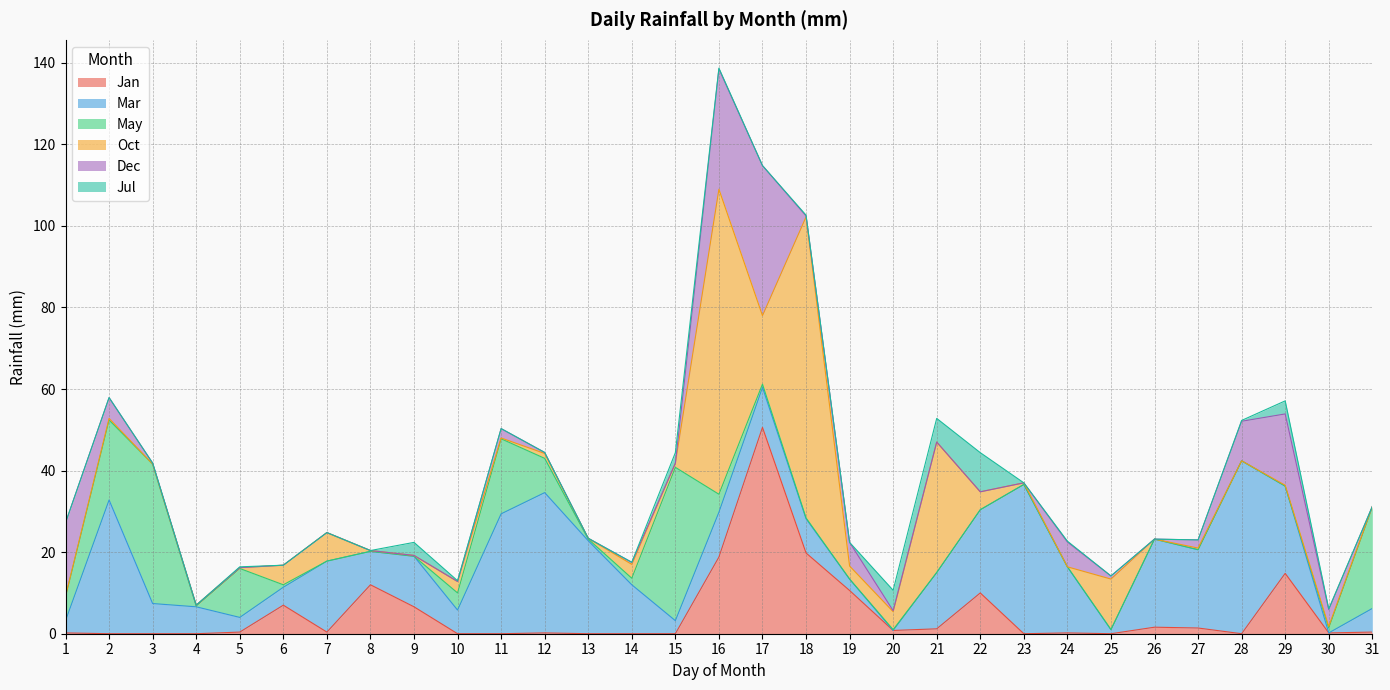

Where is May nearest to the value 18?

11